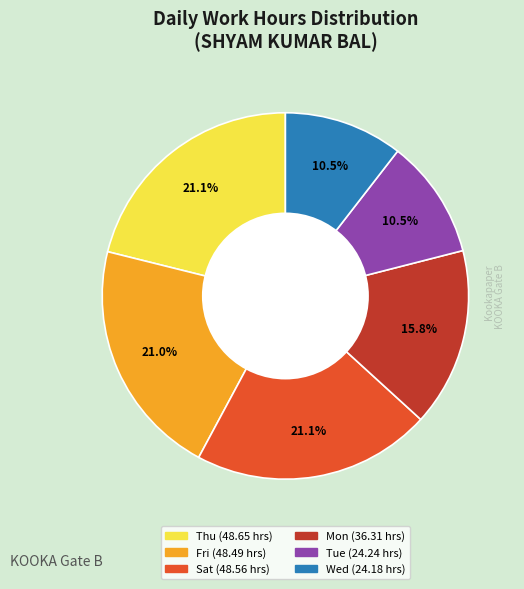

Is there any slice that represents more than half of the pie?

No